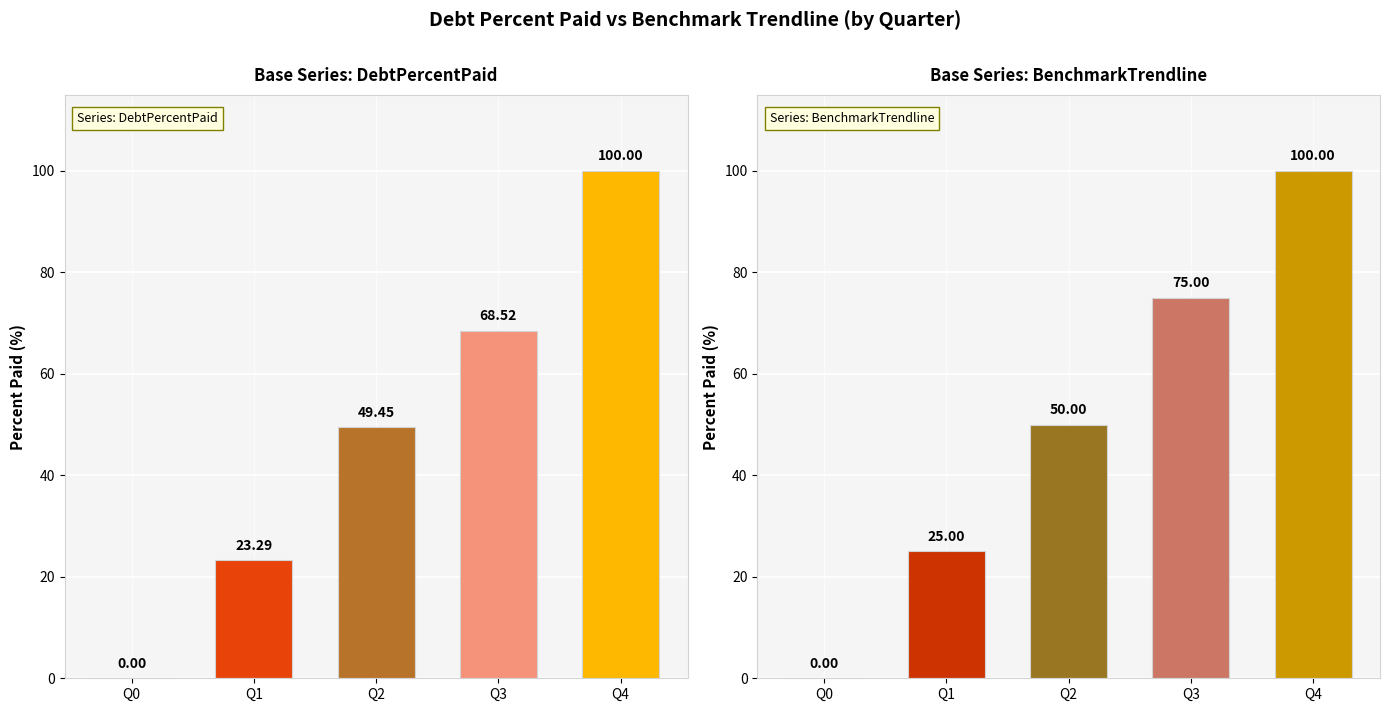

Which series has the widest spread of values?

DebtPercentPaid